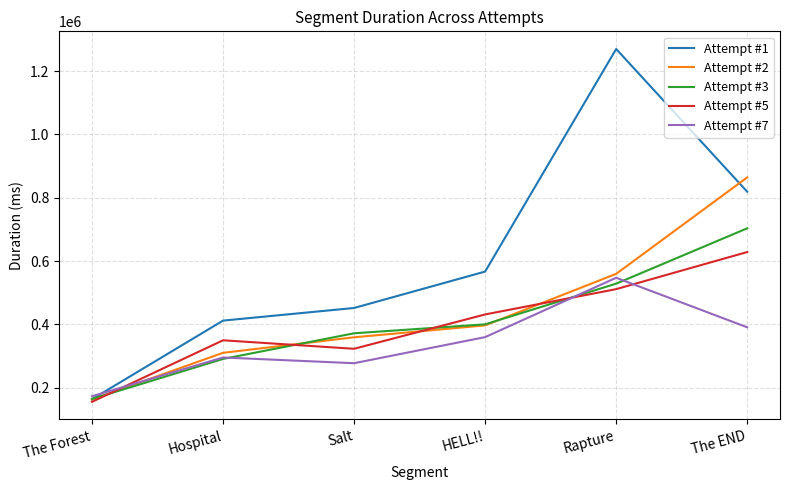

Is the value of Attempt #2 at The END greater than the value of Attempt #5 at The END?

Yes